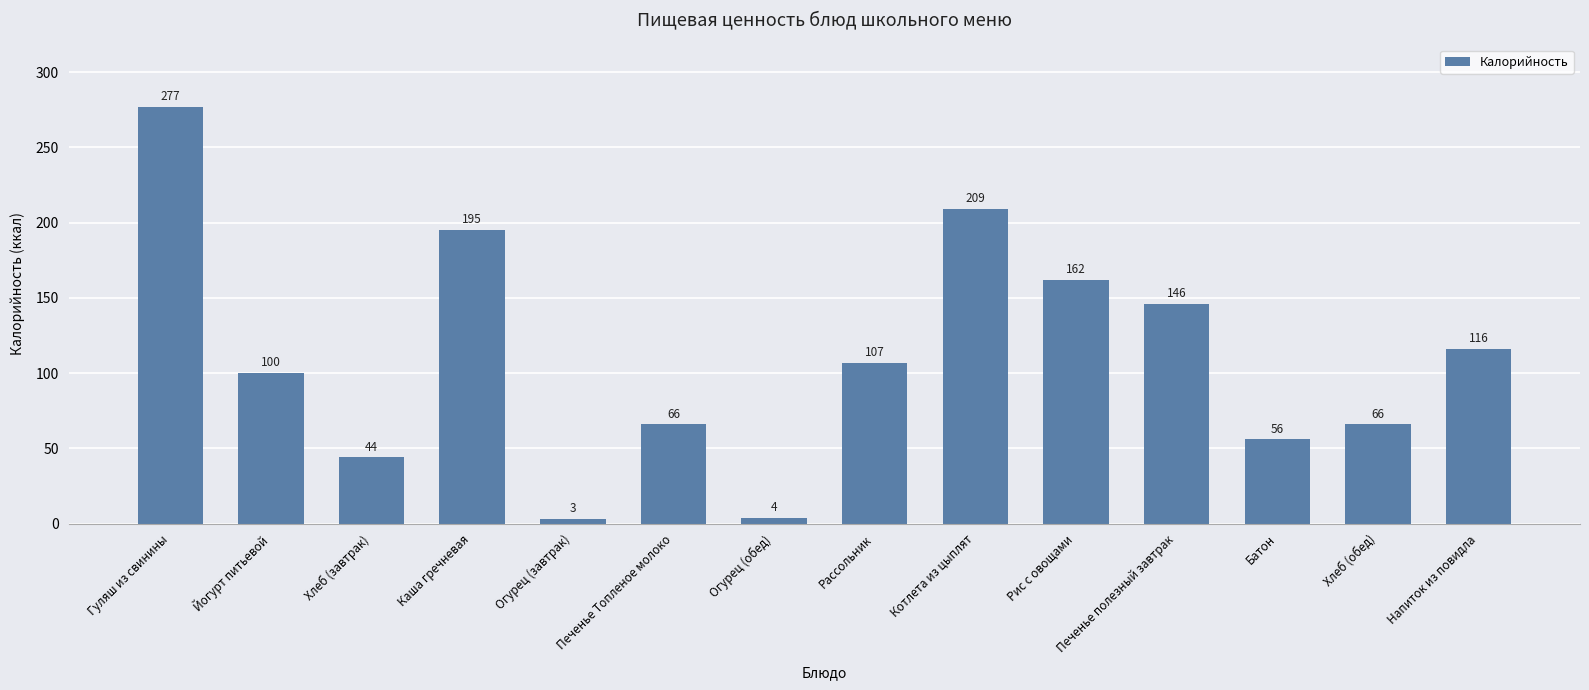

The value at Рис с овощами is 162. True or false?

True